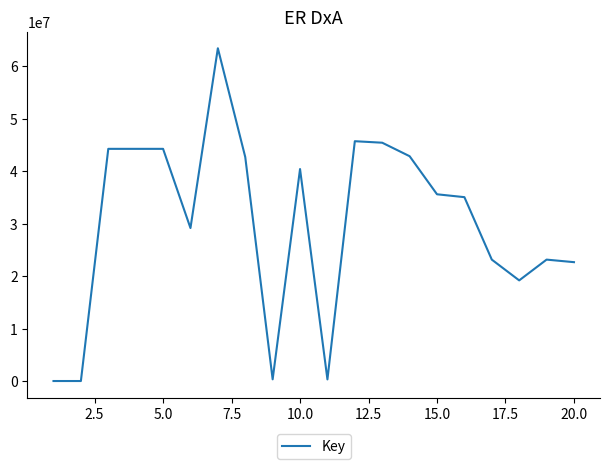

What is the maximum value shown in the chart?

63426182